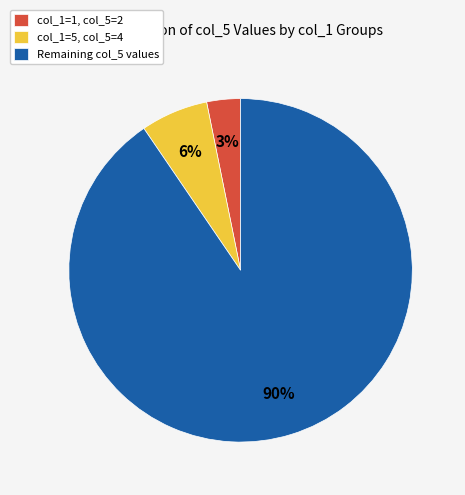

To the nearest percent, what is the average slice percentage?

33%